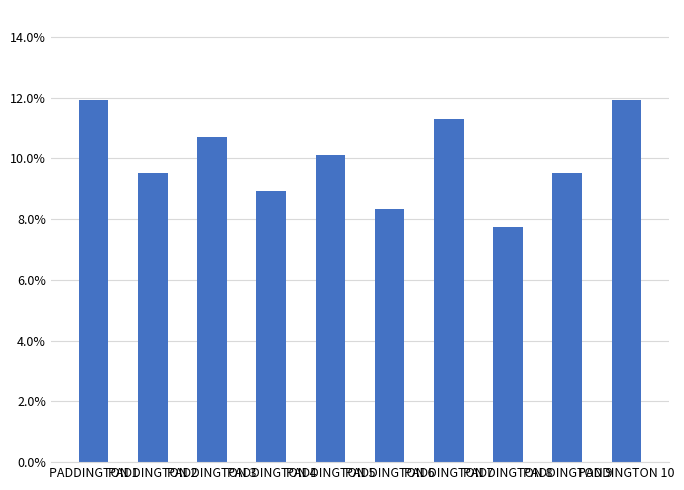

Are the bars horizontal?

No